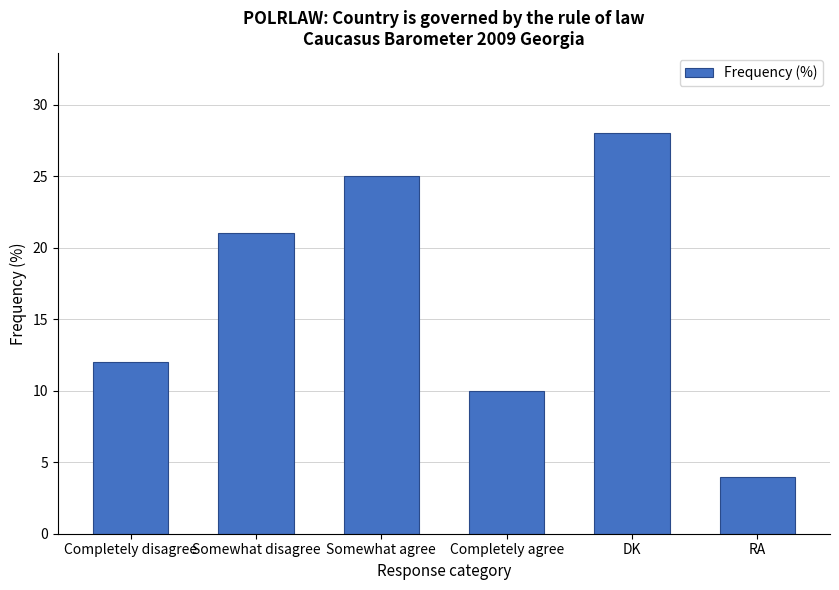

What is the minimum value shown in the chart?

4